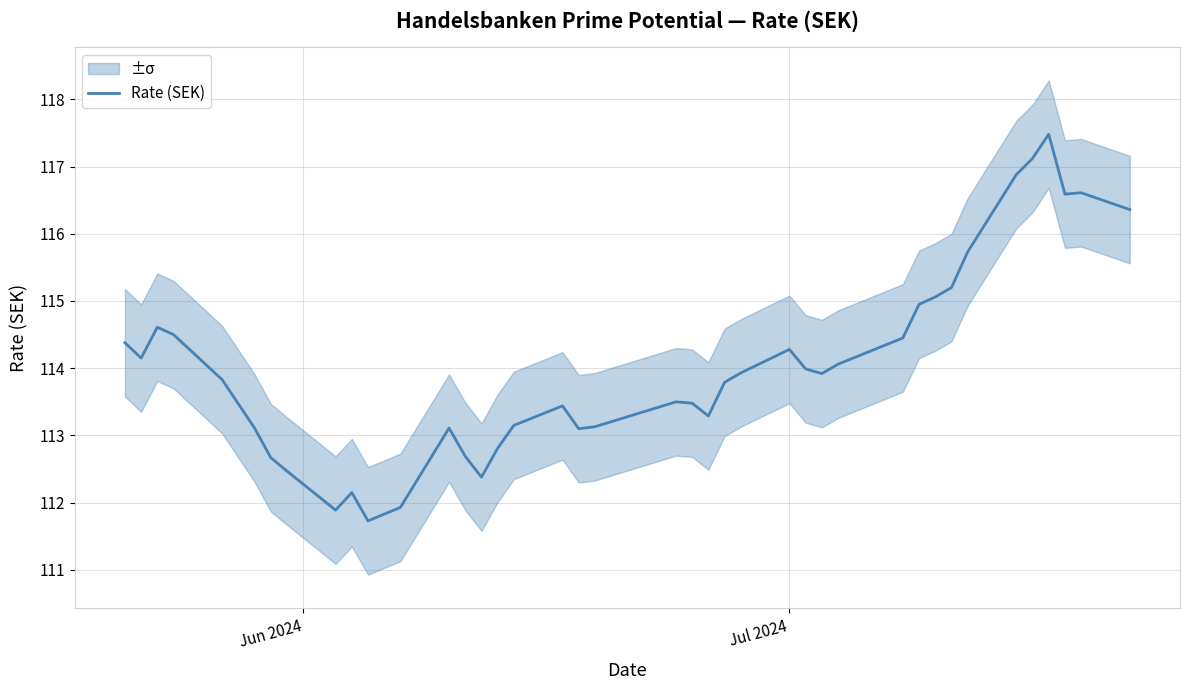

Count the number of categories in the chart.

40